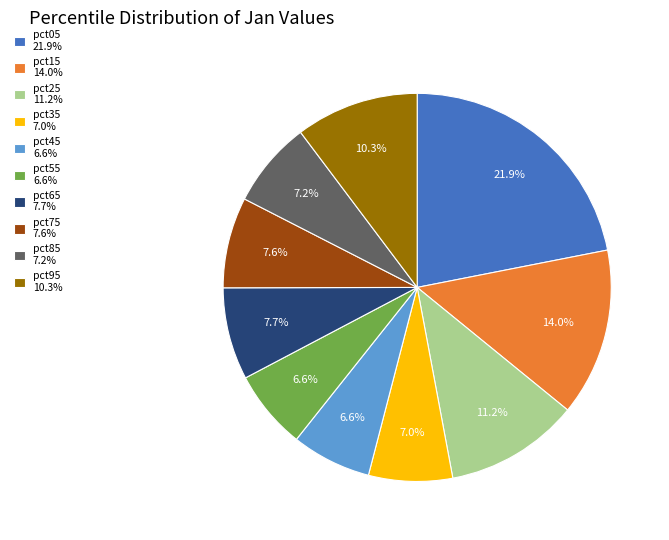

What is the largest slice in the pie chart?

pct05